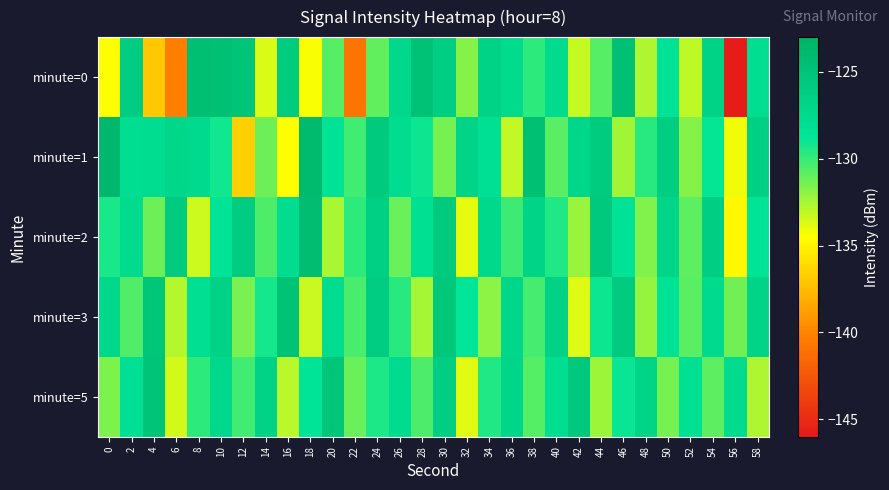

What is the total value across all series at 20?

-644.9